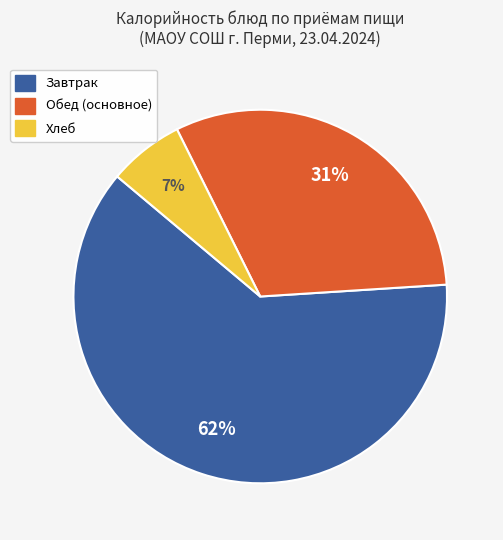

How many slices are in this pie chart?

3